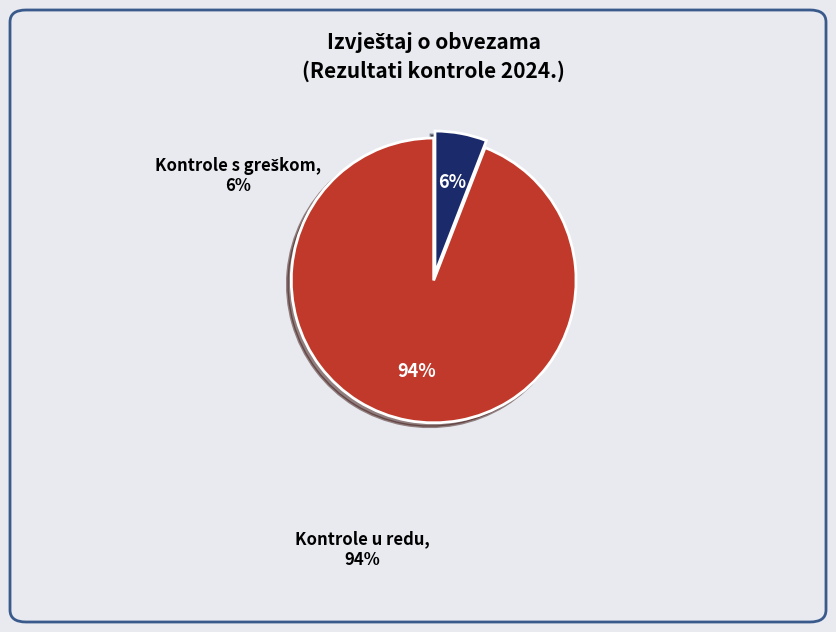

Is there a majority slice in this chart?

Yes